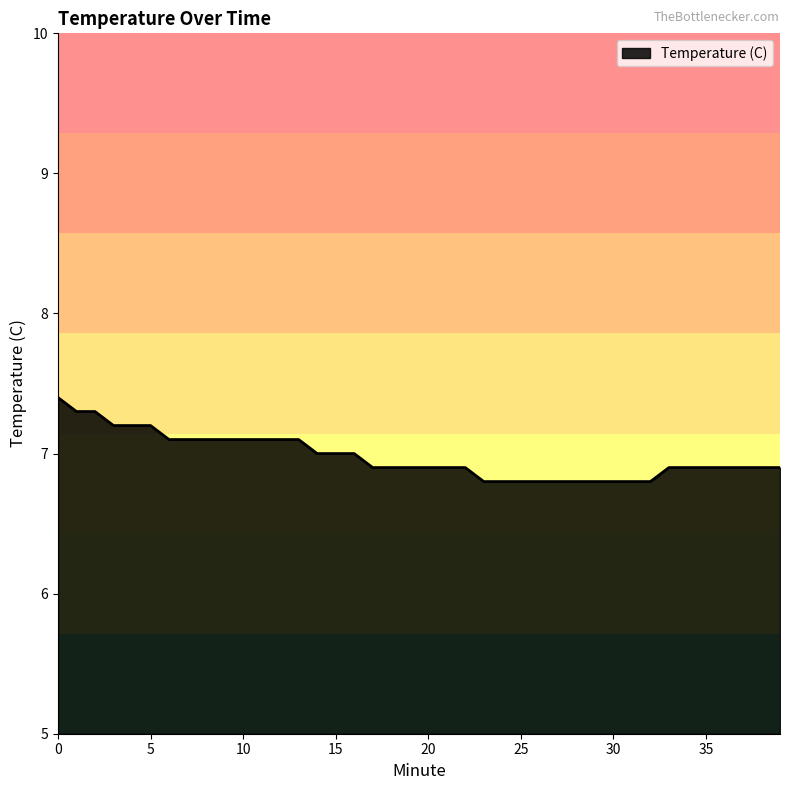

What is the difference between the maximum and minimum values?

0.6